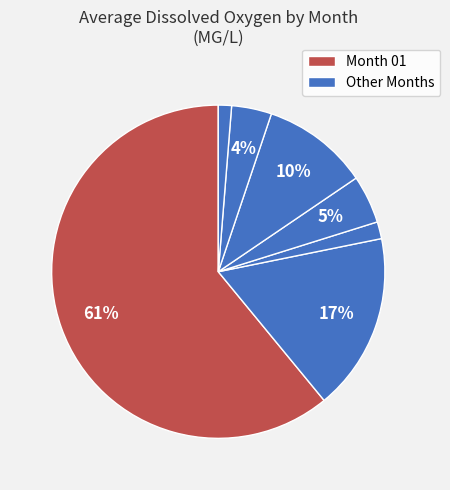

Rank the categories by value from highest to lowest.

01, 11, 08, 07, 12, 09, 02, 06, 04, 10, 03, 05